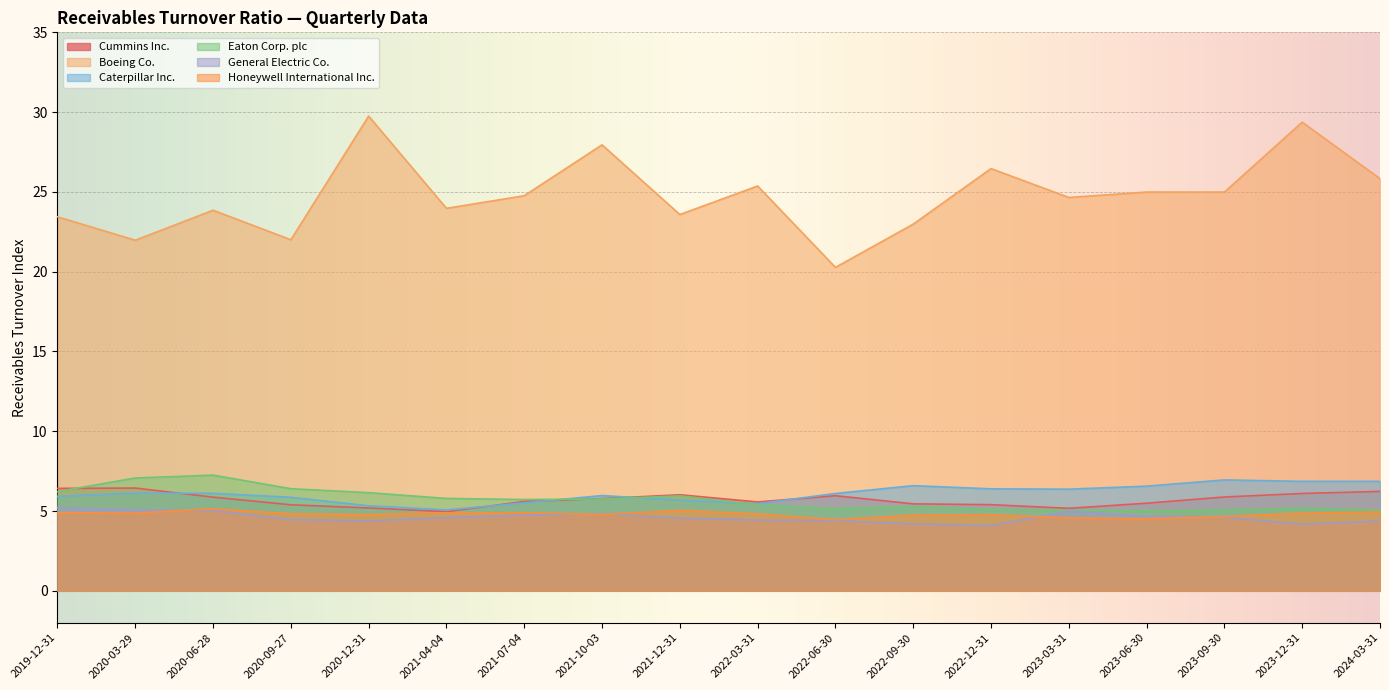

At which label does Eaton Corp. plc reach its minimum?

2023-06-30